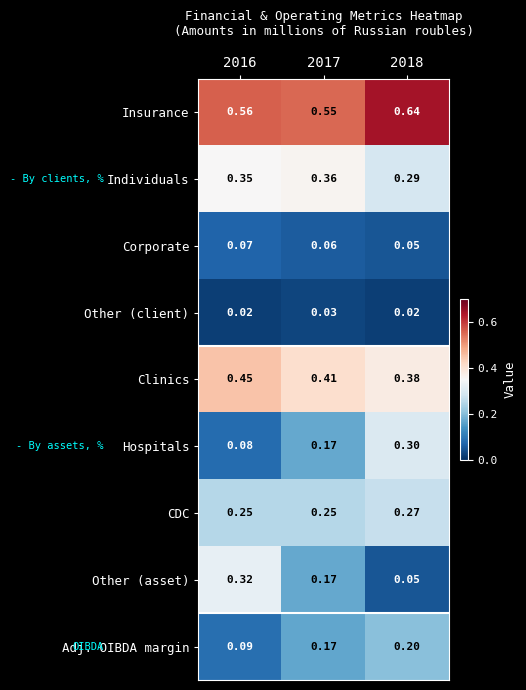

Which series has the largest range (max minus min)?

Other (asset)